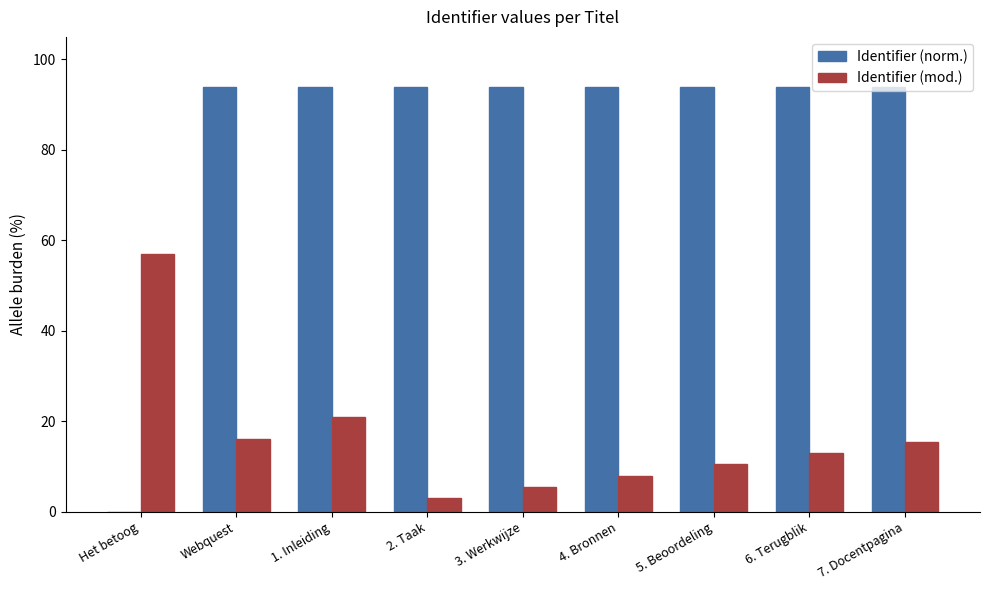

Are the bars grouped side by side (vs. stacked)?

Yes